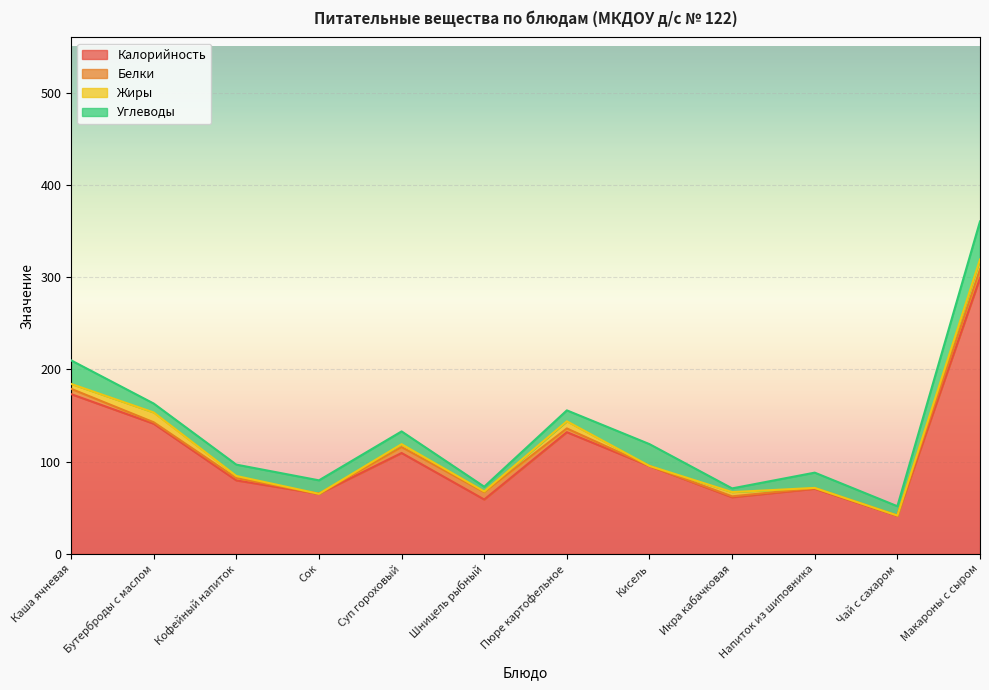

Which series changed the most between Кофейный напиток and Напиток из шиповника?

Калорийность